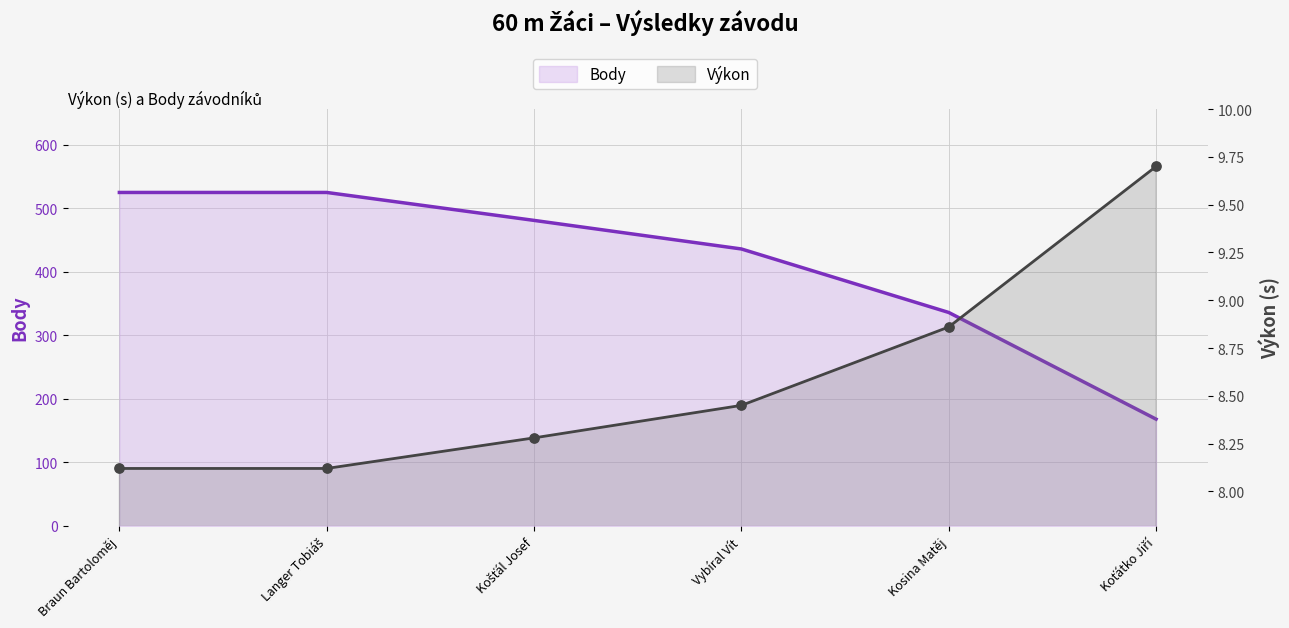

Which series contains the highest Y value?

Body